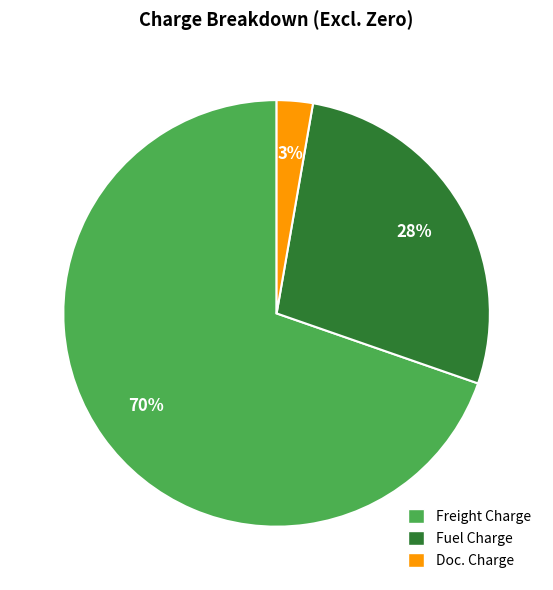

Is there a majority slice in this chart?

Yes